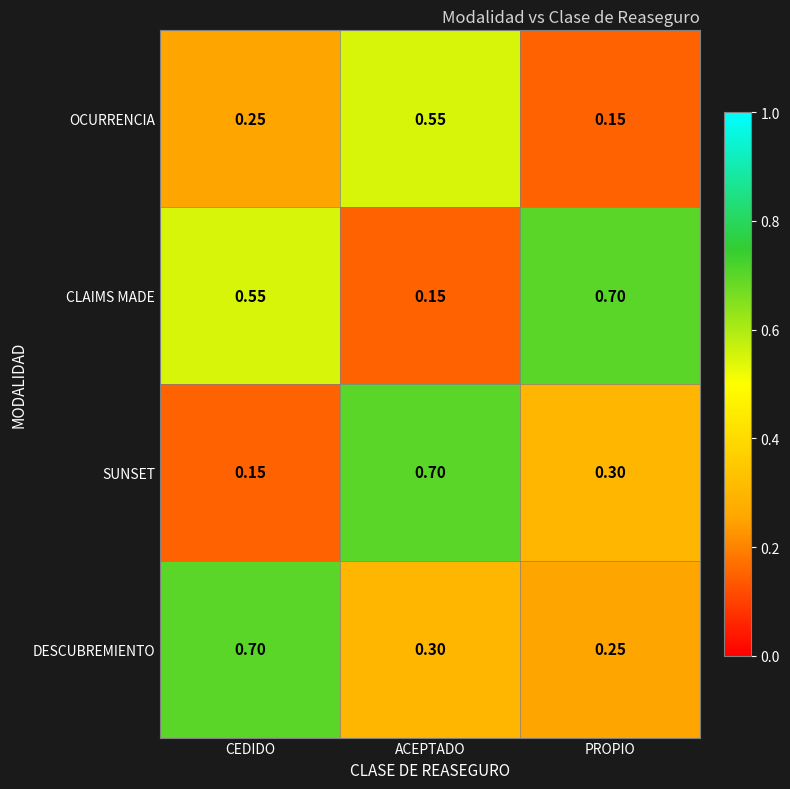

List the series in order of their overall mean, lowest first.

OCURRENCIA, SUNSET, DESCUBREMIENTO, CLAIMS MADE